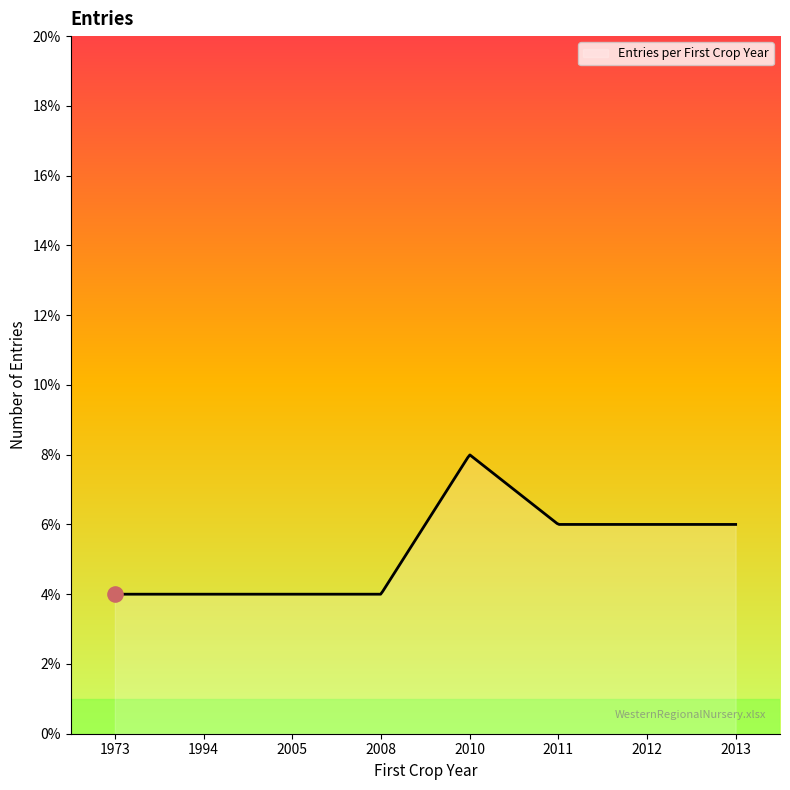

What is the greatest value displayed?

8.0